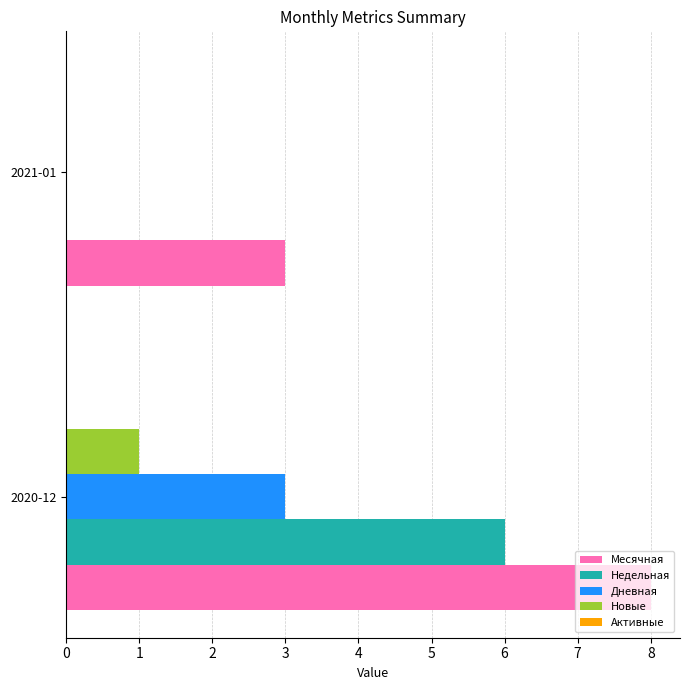

How many categories are shown in the chart?

2